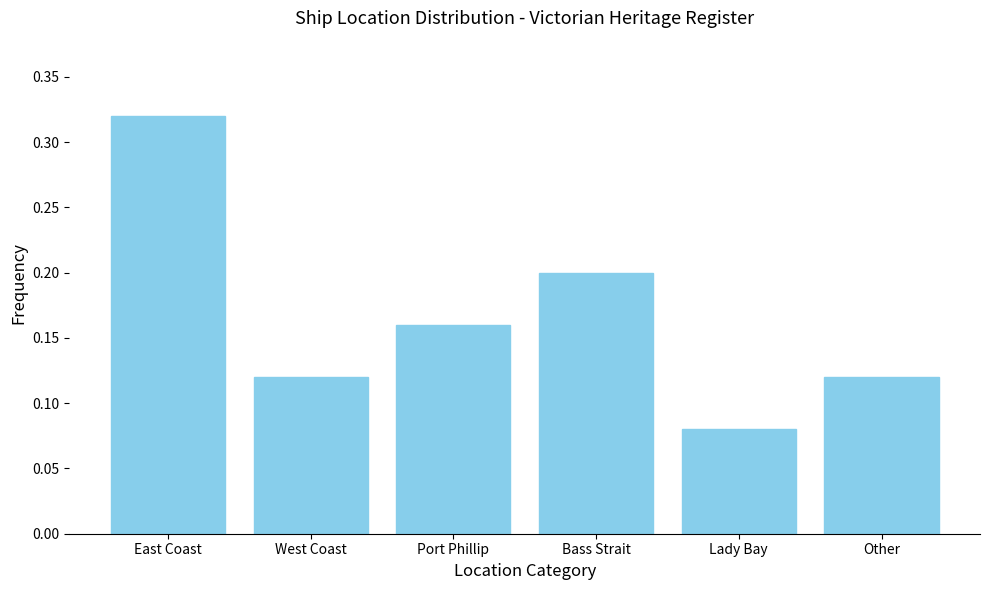

Where is the data nearest to the value 0?

Lady Bay